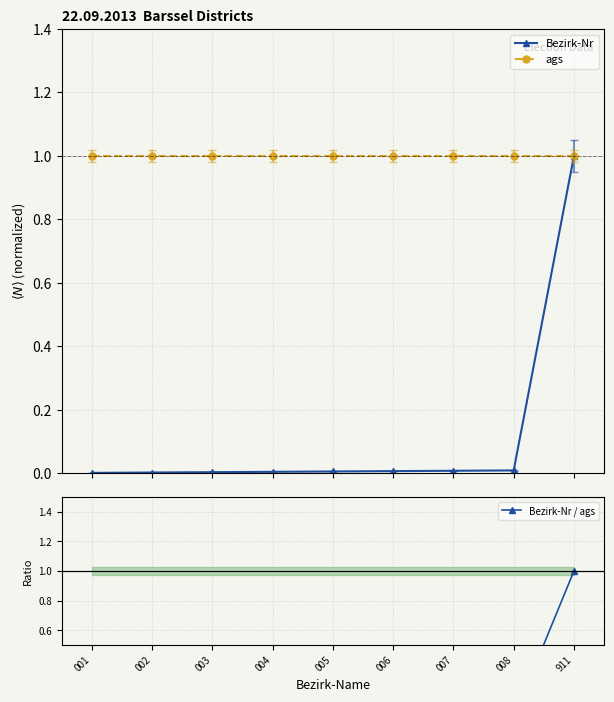

Which series has the largest total across all categories?

ags